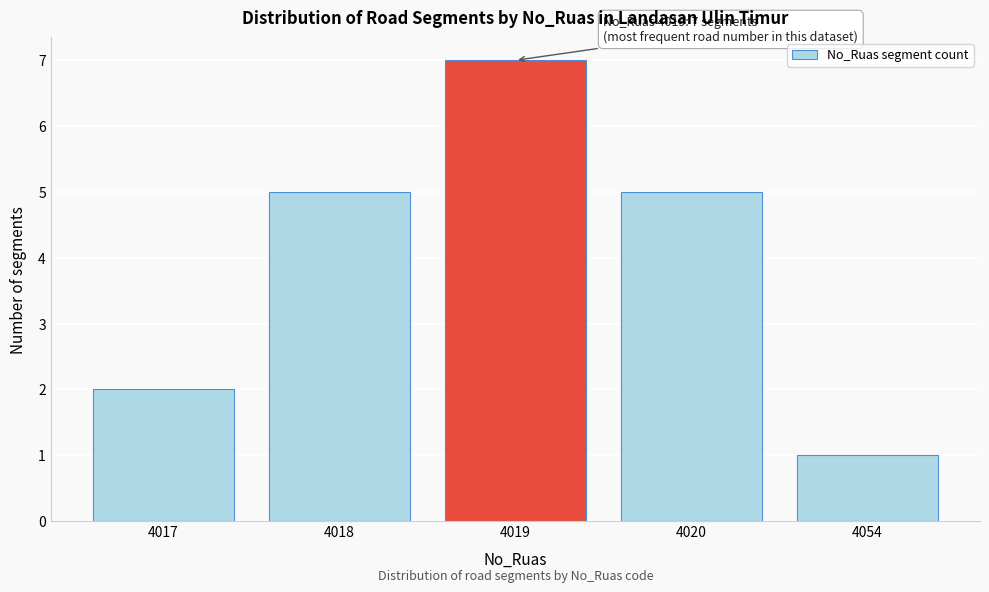

Reading left to right, list all the values displayed in this chart.

2	5	7	5	1